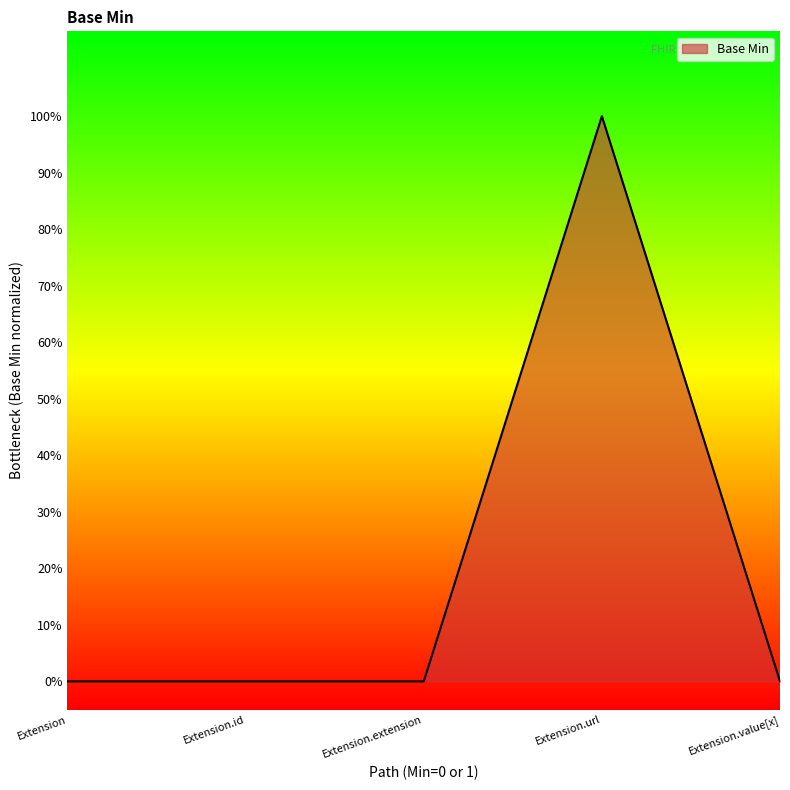

Where is the first local maximum?

Extension.url